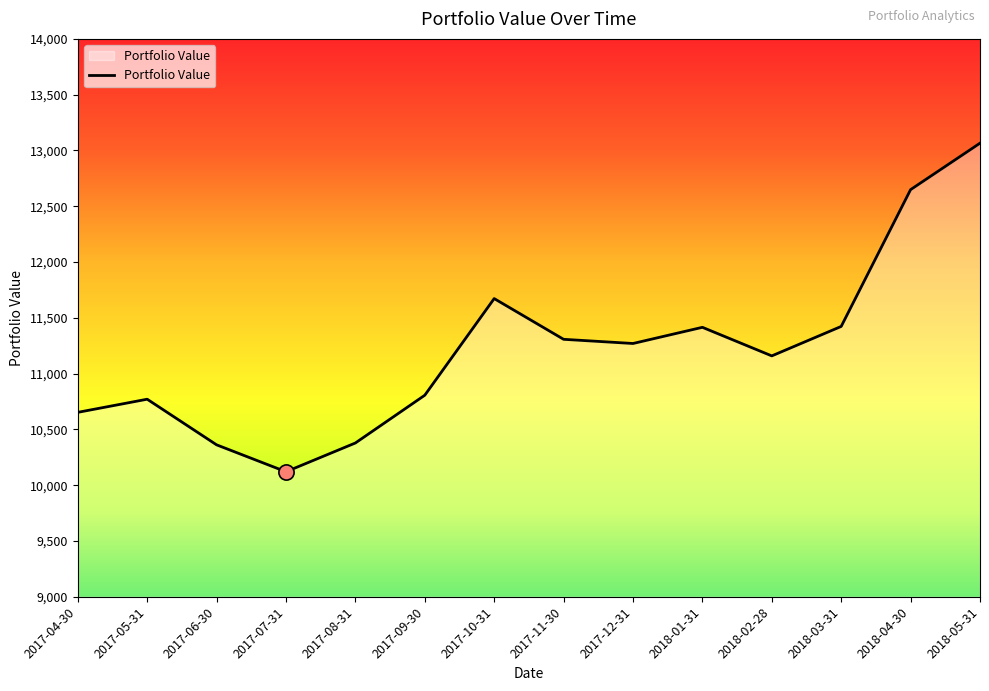

Which has a higher value, 2017-12-31 or 2018-05-31?

2018-05-31